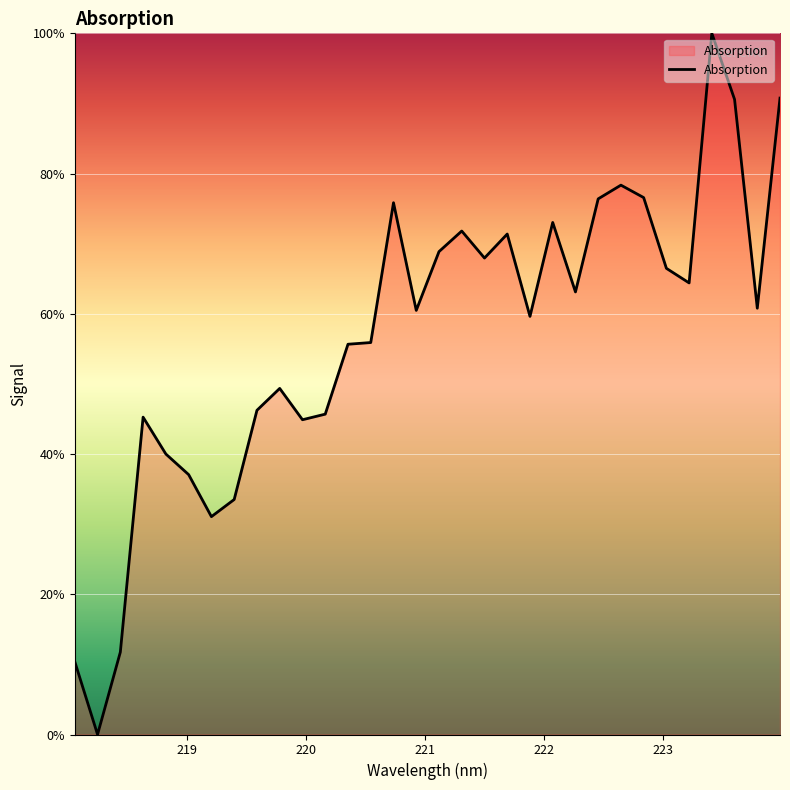

How many positive values are there?

31